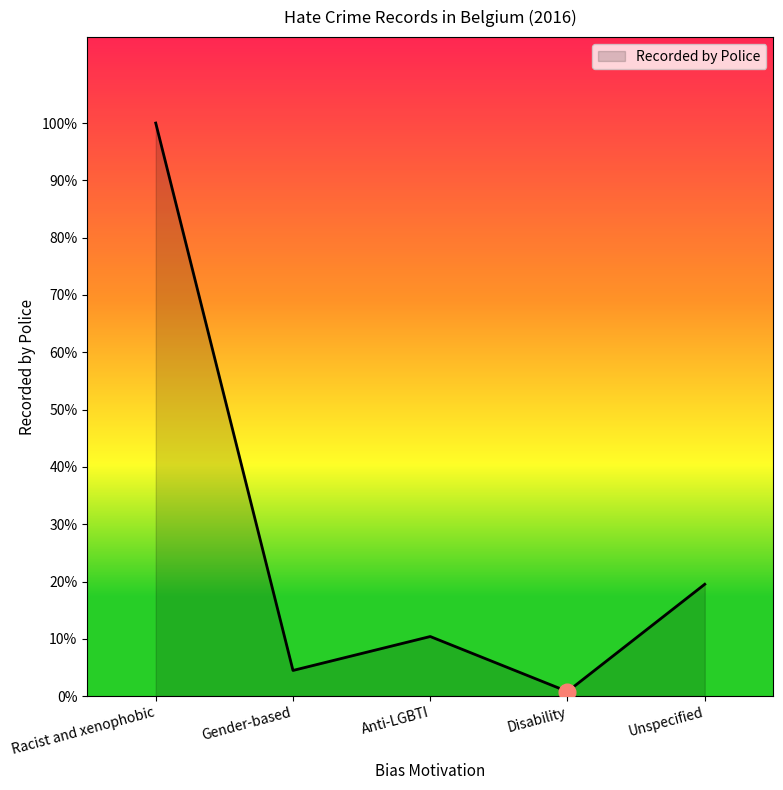

Does the chart display data point markers on the line(s)?

No